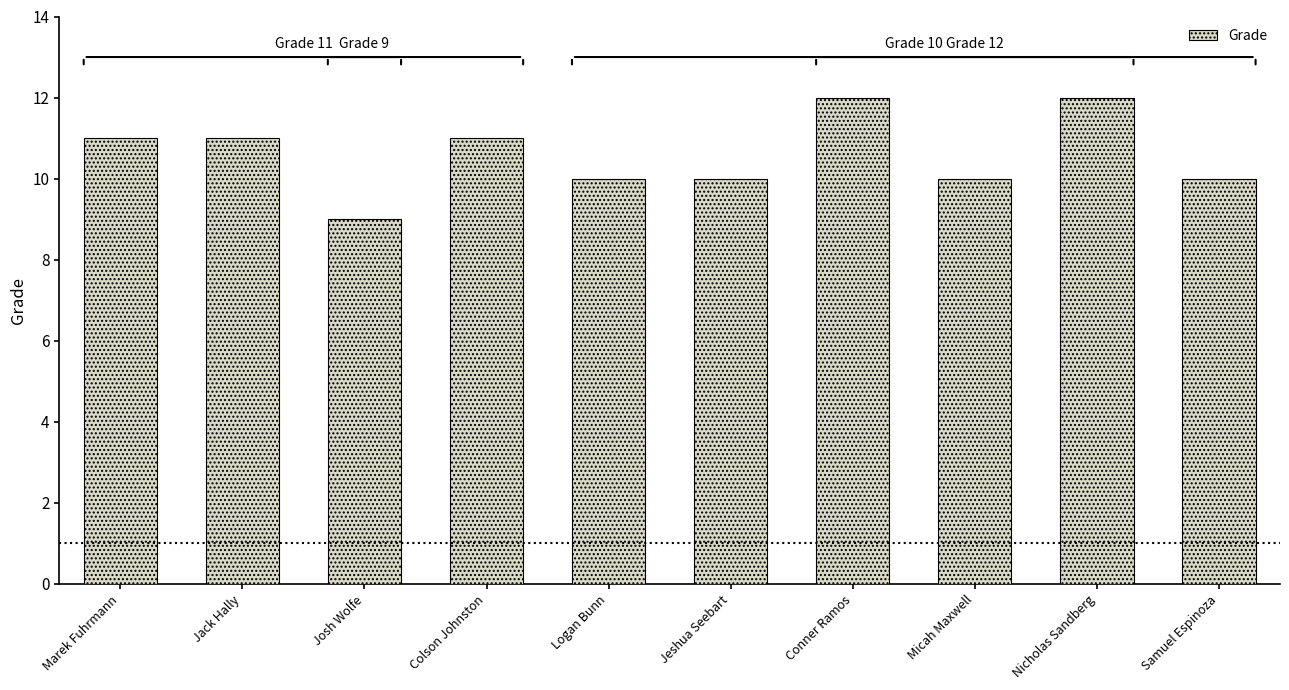

What is the maximum value shown in the chart?

12